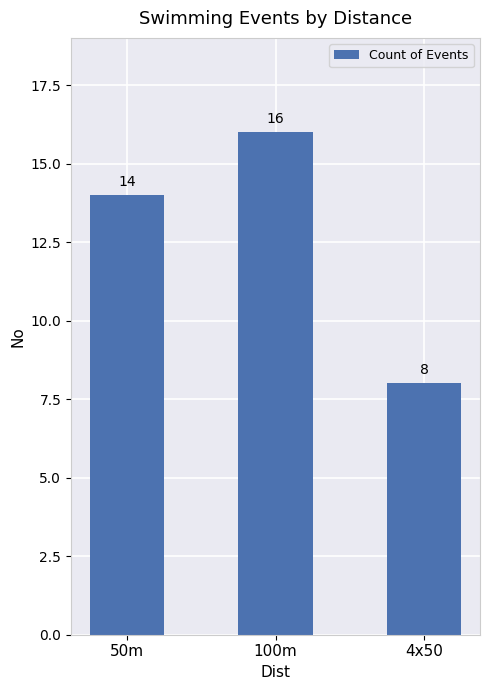

Reading right to left, extract all data points from this chart.

8	16	14